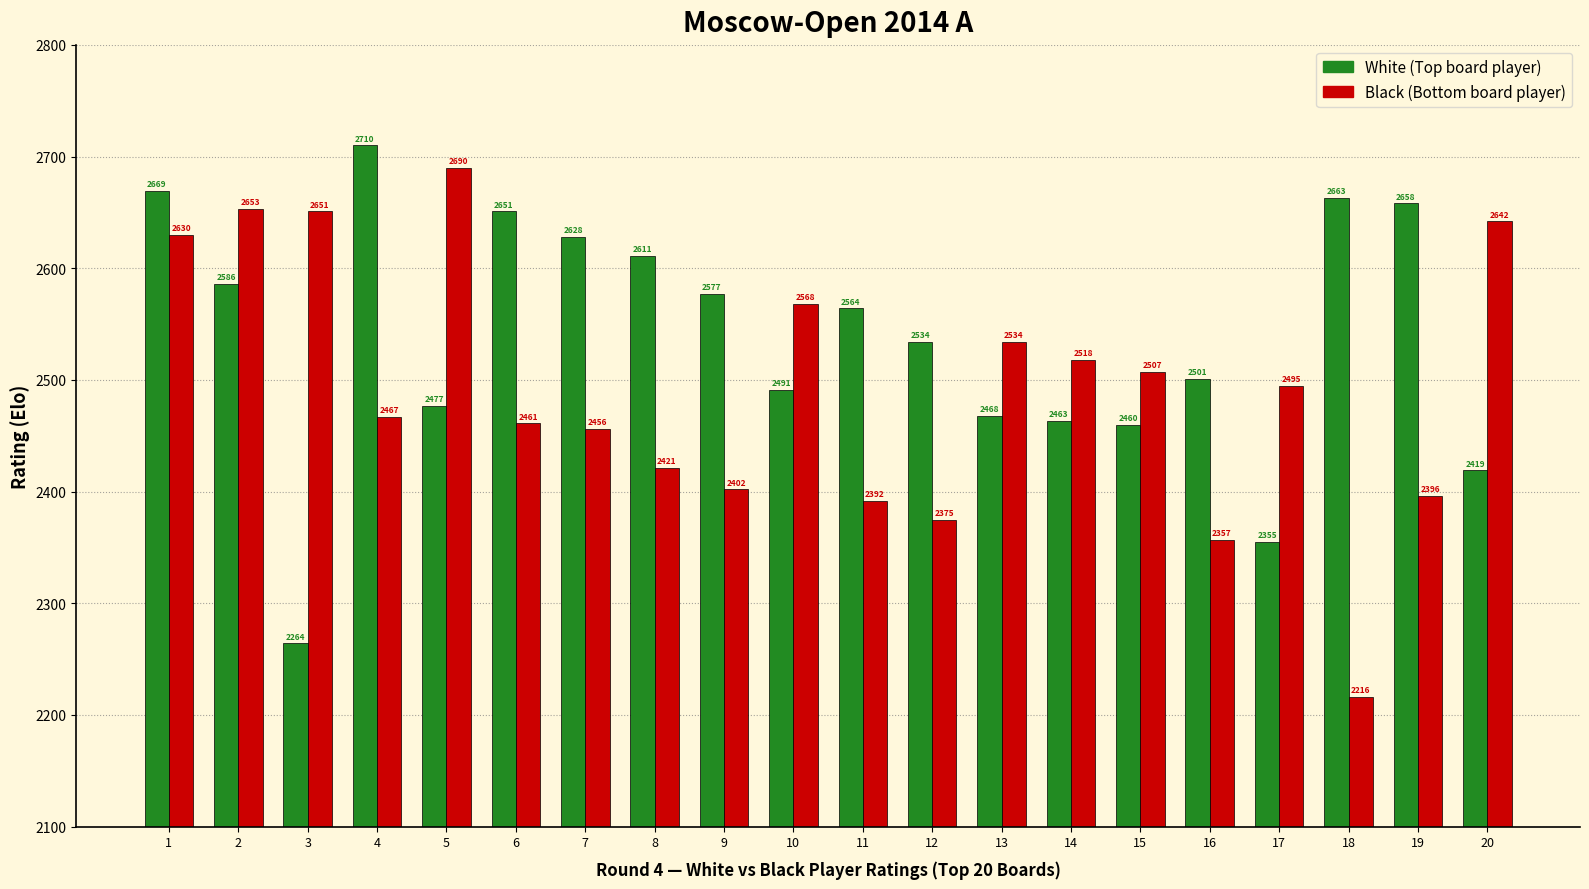

What is the maximum value shown in the chart?

2710